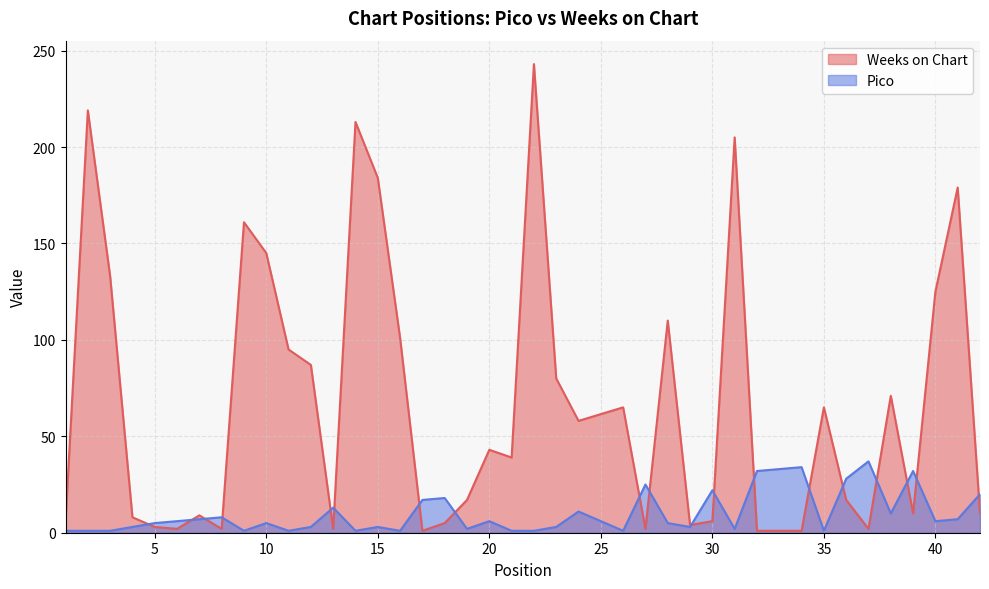

Between 20 and 41, which is larger?

41